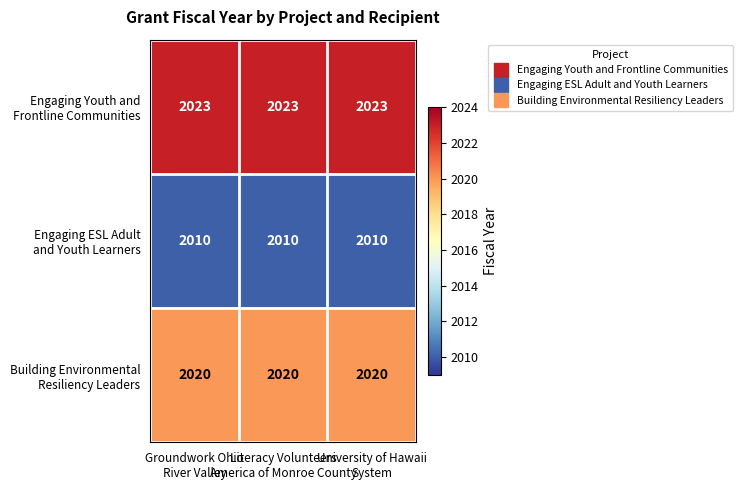

What is the minimum value shown in the chart?

2010